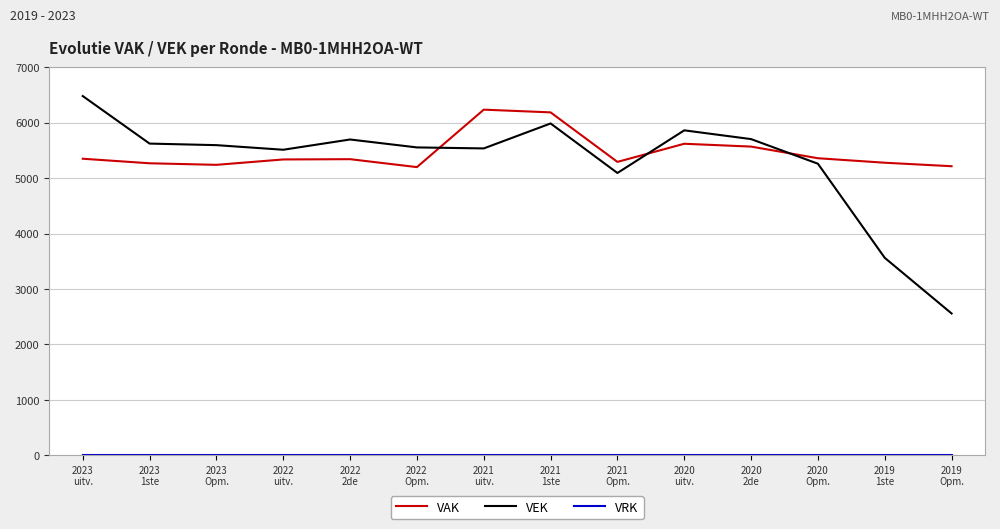

What is the lowest value of the VAK series?

5198